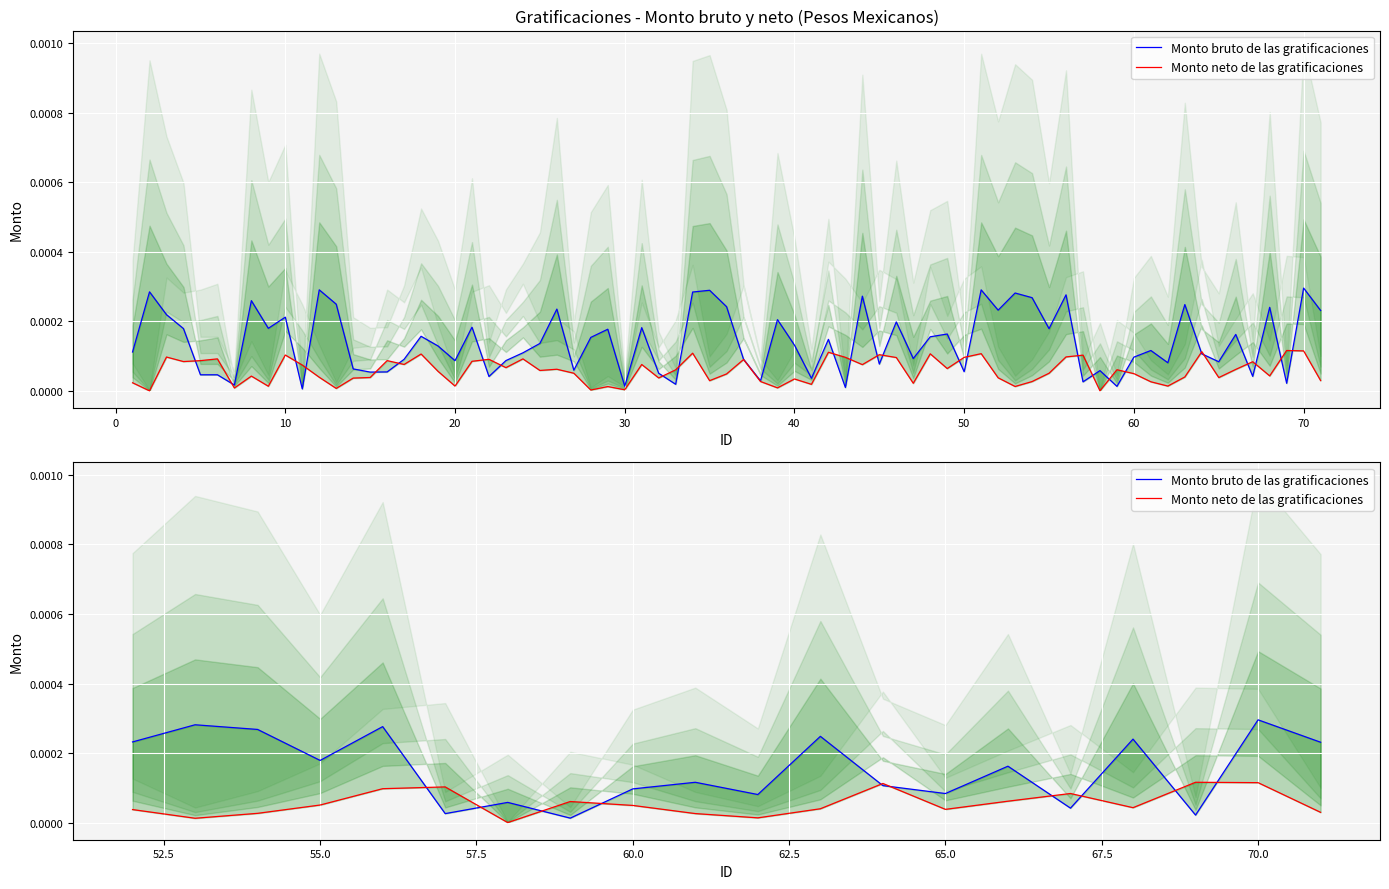

Rank the series by their average value, from lowest to highest.

Monto neto de las gratificaciones, Monto bruto de las gratificaciones